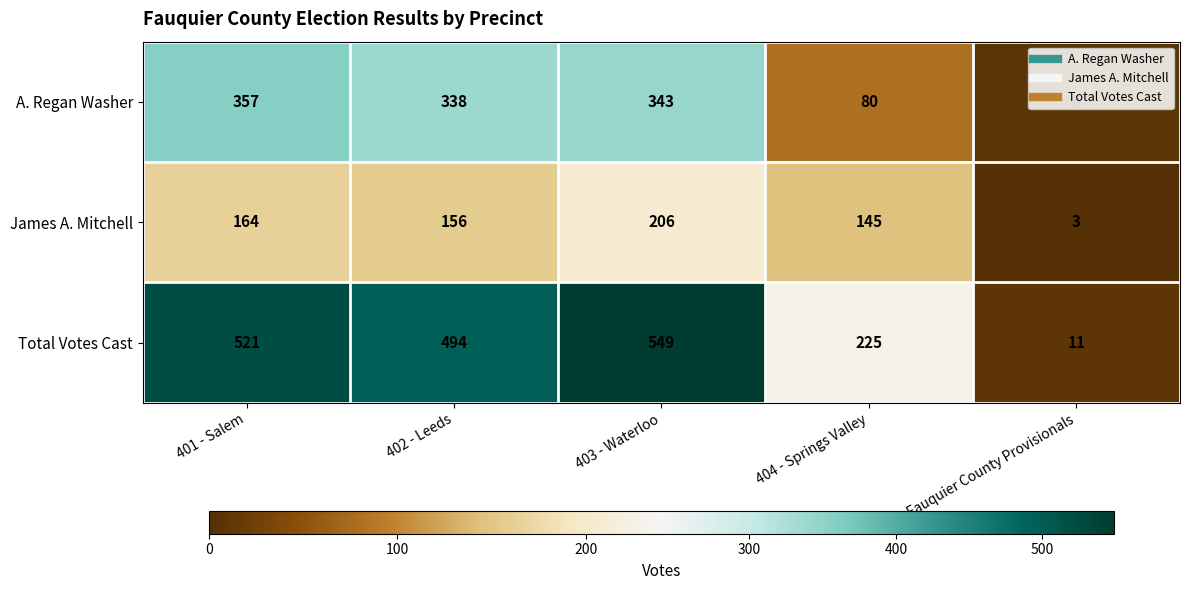

What is the difference between the second highest and second lowest values in the James A. Mitchell series?

19